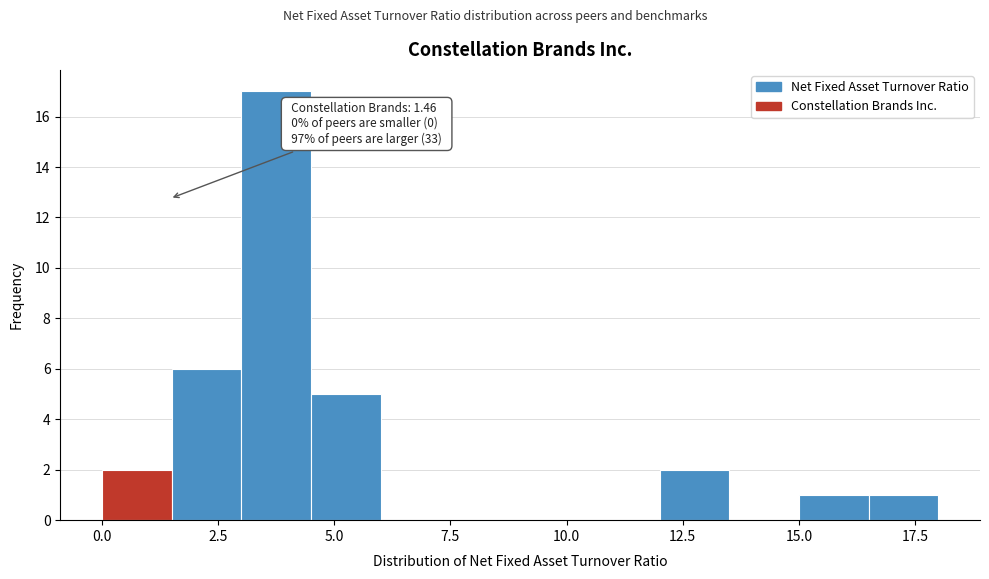

Read against the x-axis, roughly where is the centre of the tallest bar?

4.0